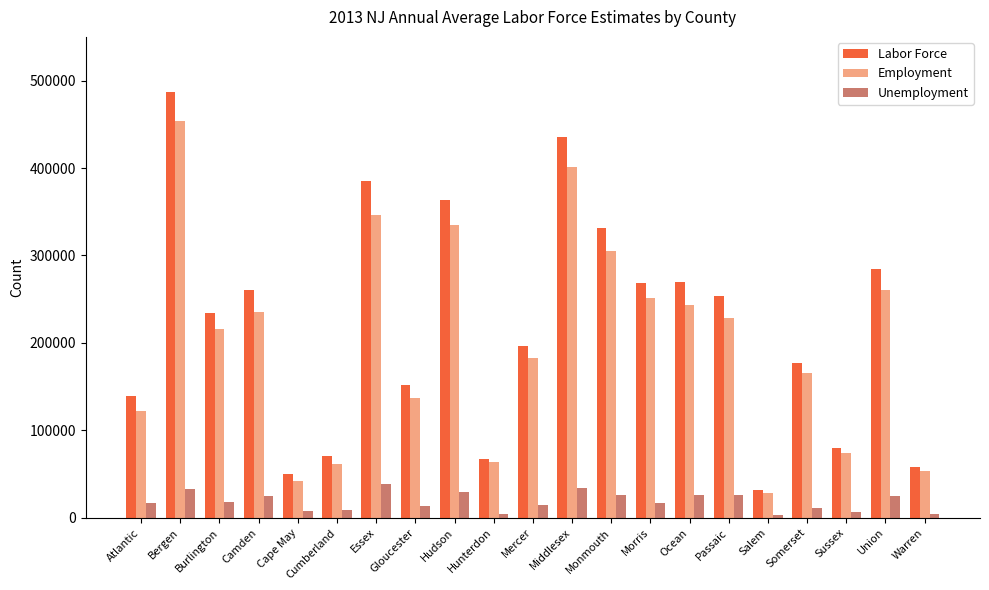

What is the greatest value displayed?

486784